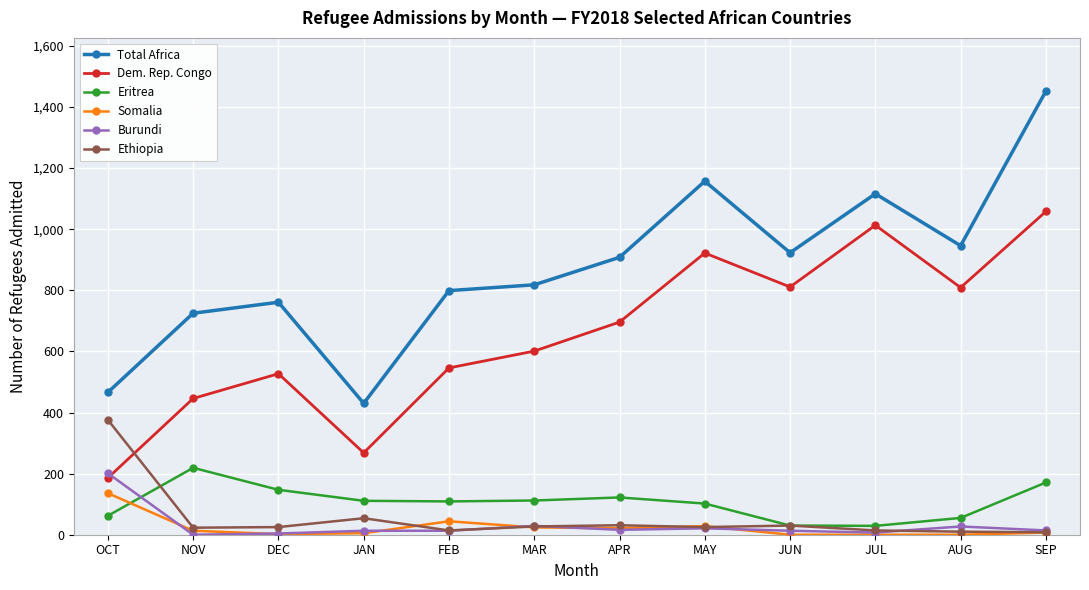

What is the maximum value shown in the chart?

1452